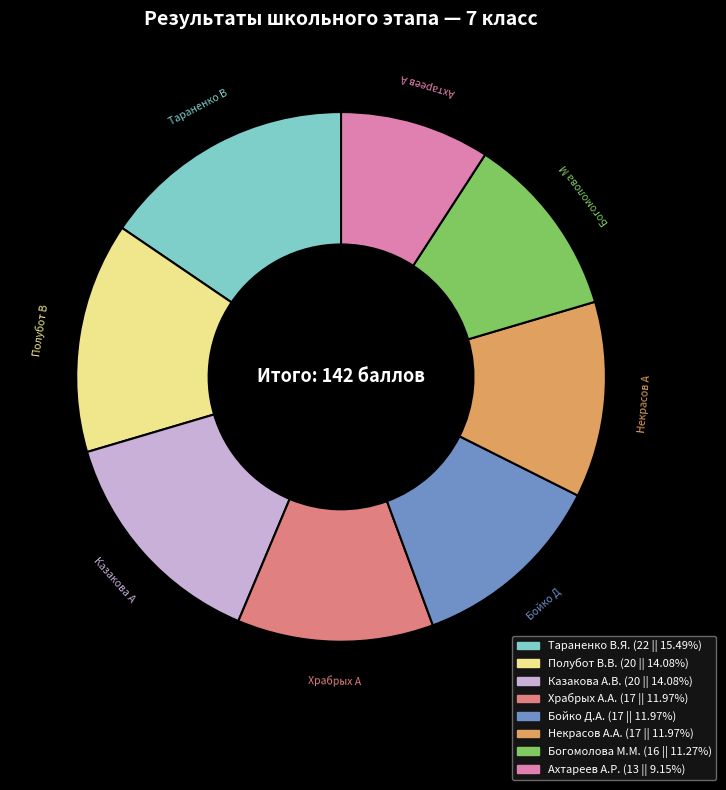

Does any single category account for the majority?

No